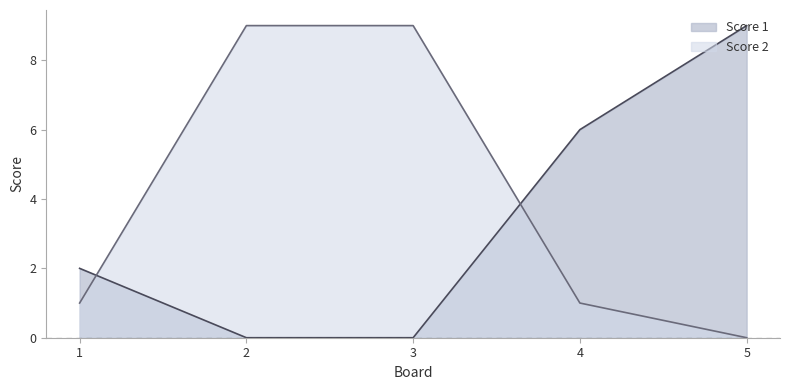

What is the spread (max minus min) of values at 3?

9